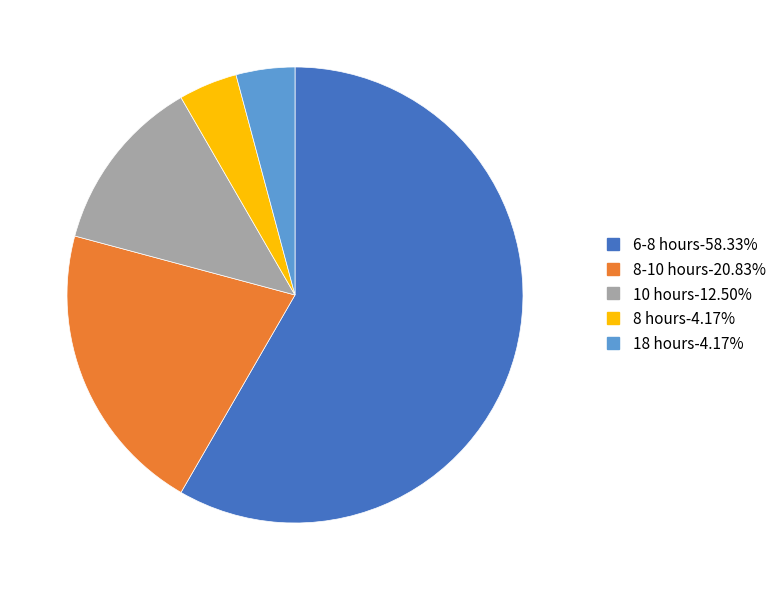

Which slice represents more than half of the pie?

6-8 hours